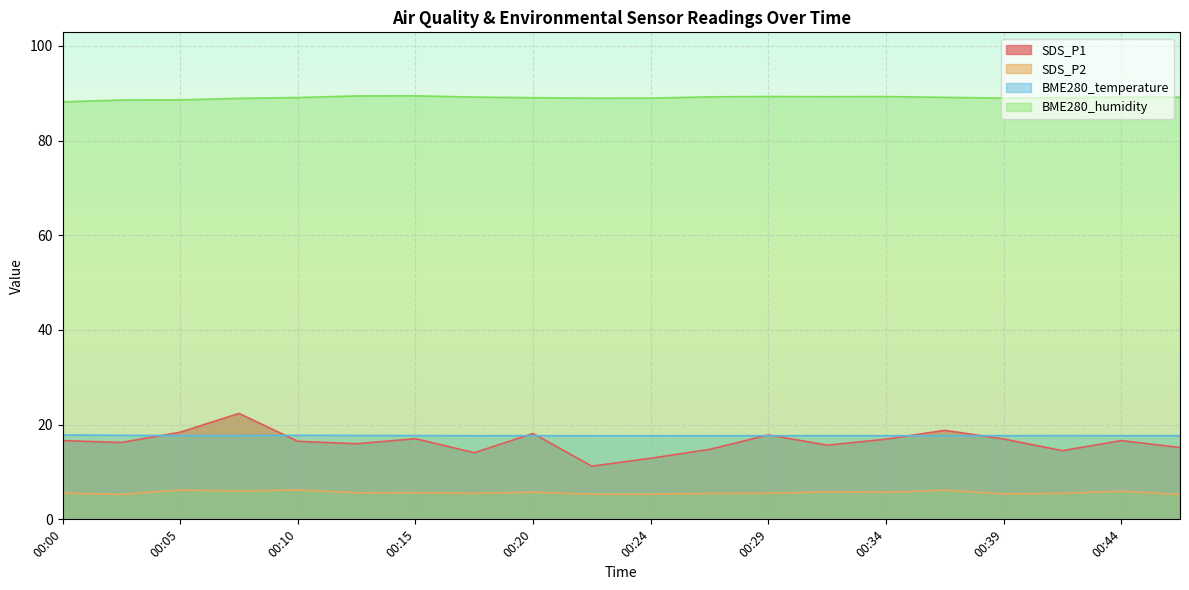

What is the spread (max minus min) of values at 00:34?

83.6